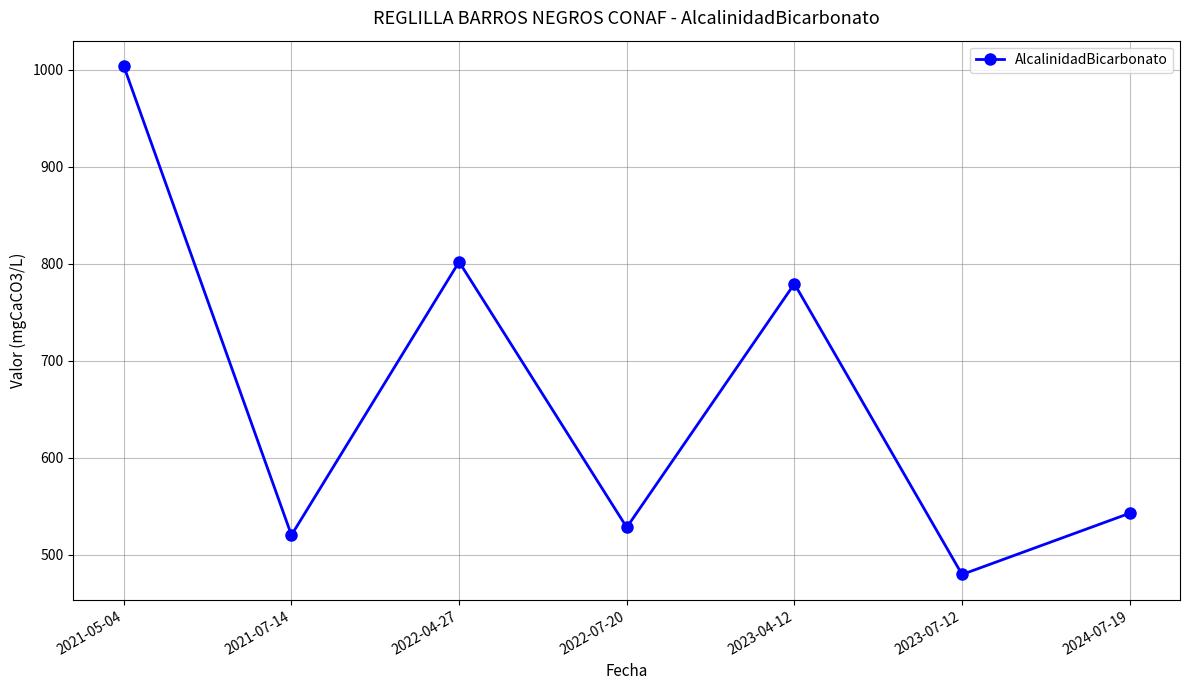

Reading left to right, list all the values displayed in this chart.

2021-05-04=1004.0	2021-07-14=520.0	2022-04-27=802.0	2022-07-20=528.0	2023-04-12=779.4	2023-07-12=479.4	2024-07-19=542.6